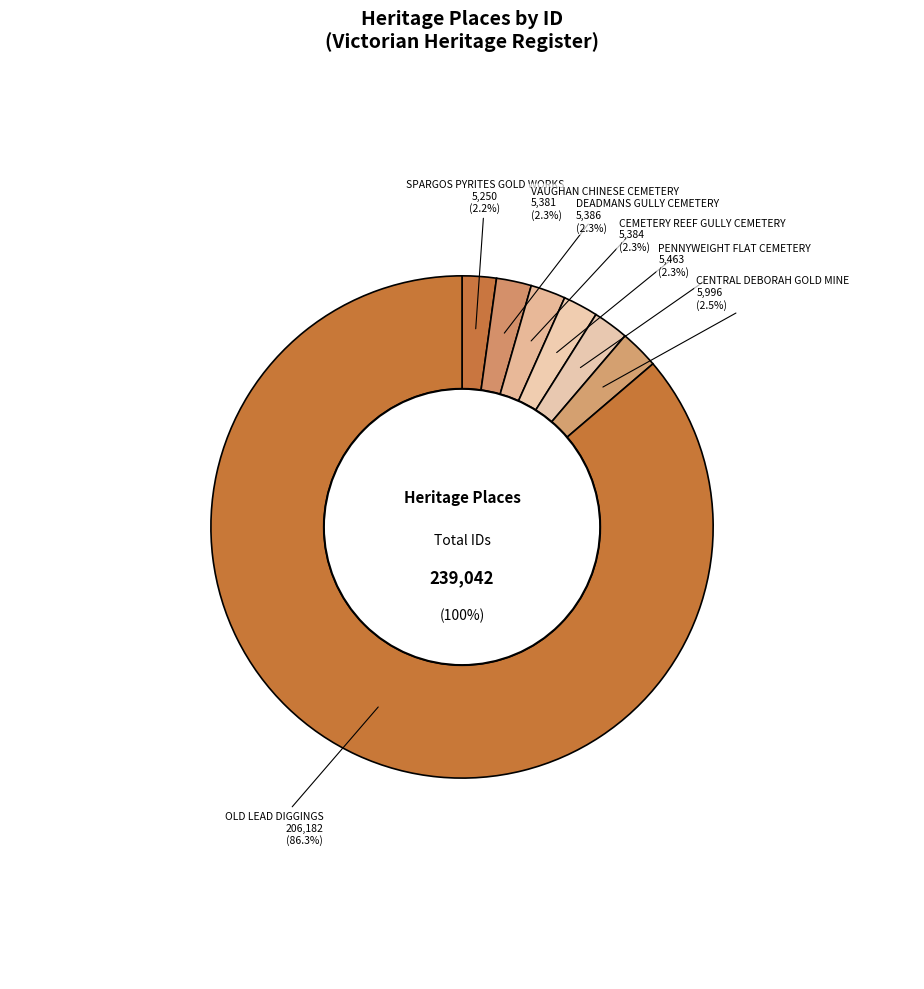

Which slice is the largest?

OLD LEAD DIGGINGS